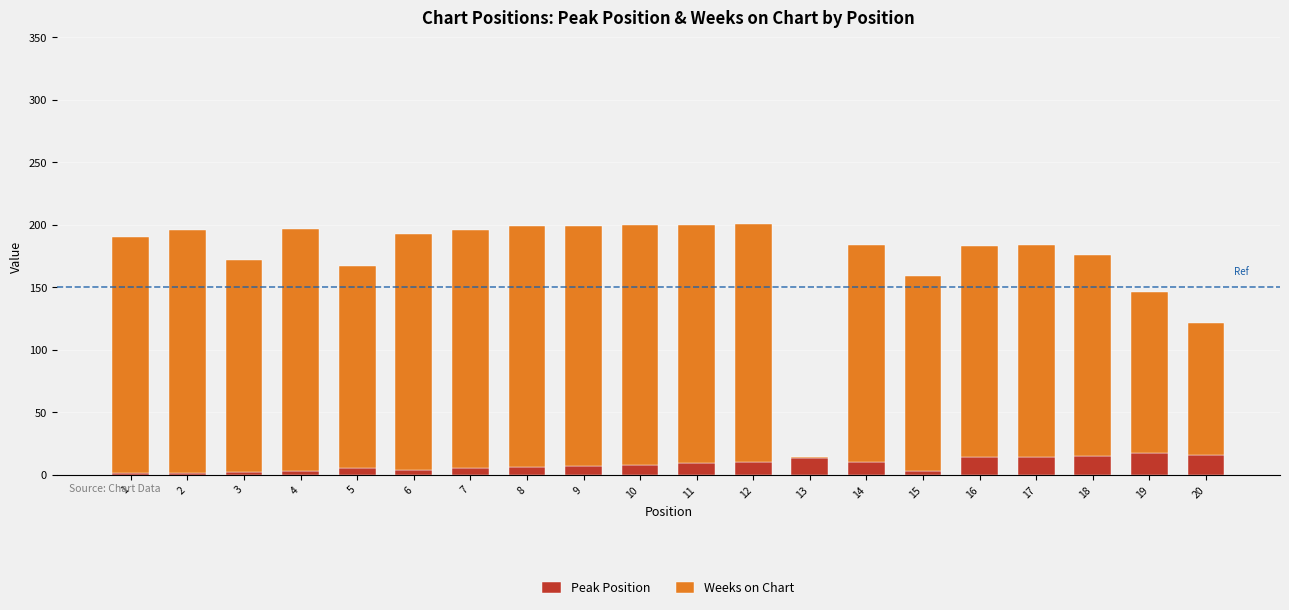

What is the sum of all Peak Position values?

163